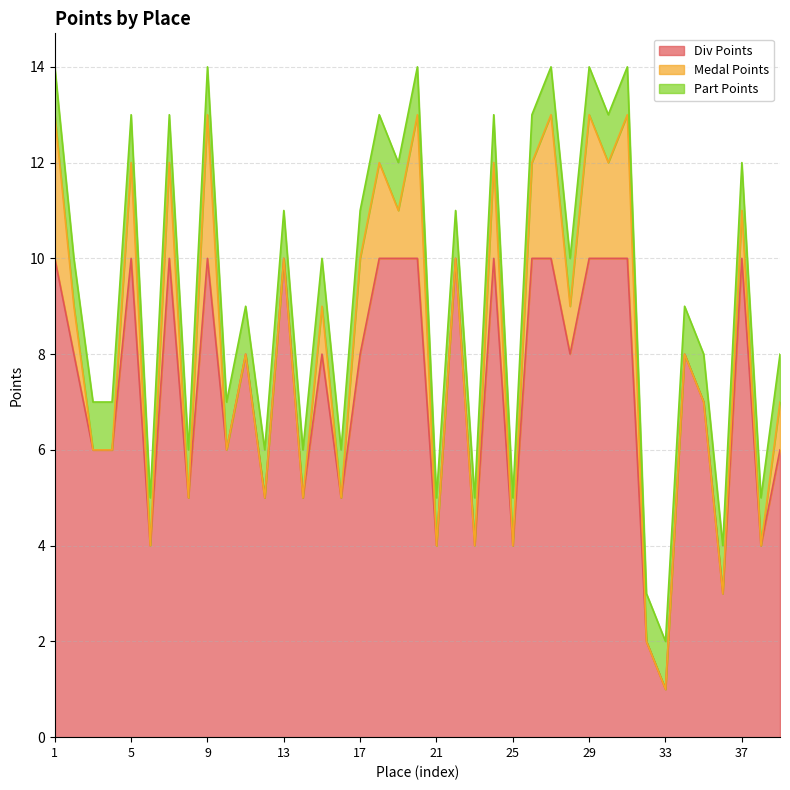

What is the total value across all series at 21?

5